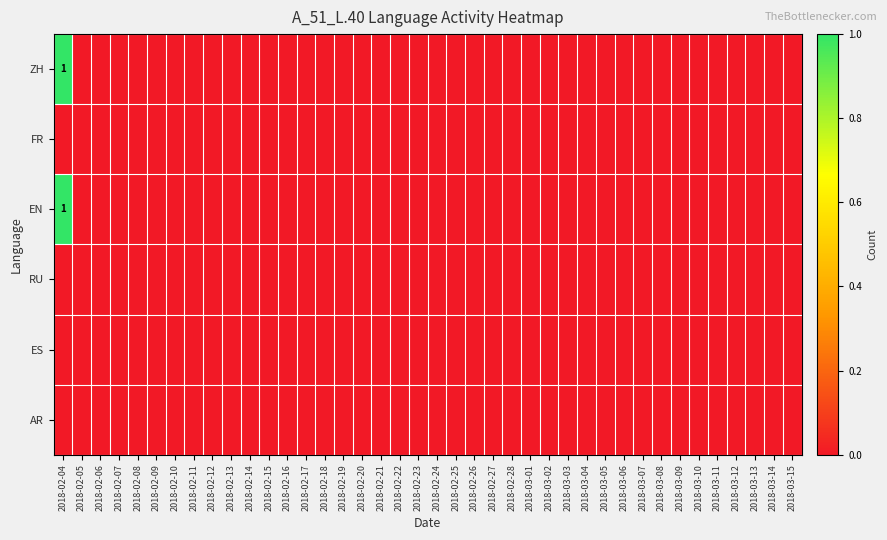

True or false: FR has a value of 0 at 2018-02-10.

True